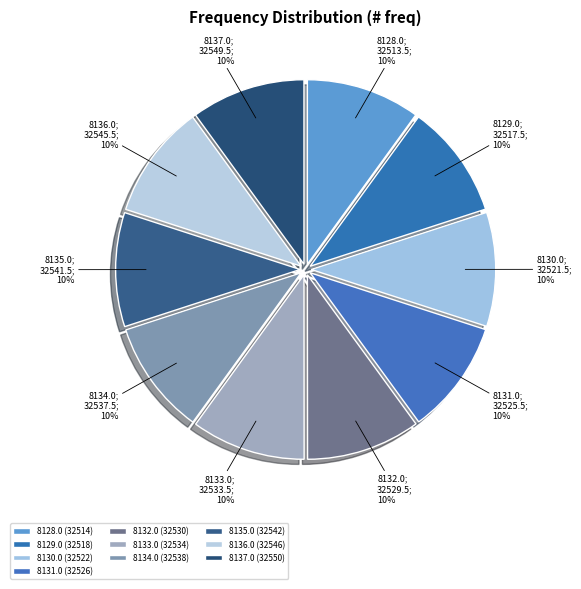

How many segments does this pie chart have?

10